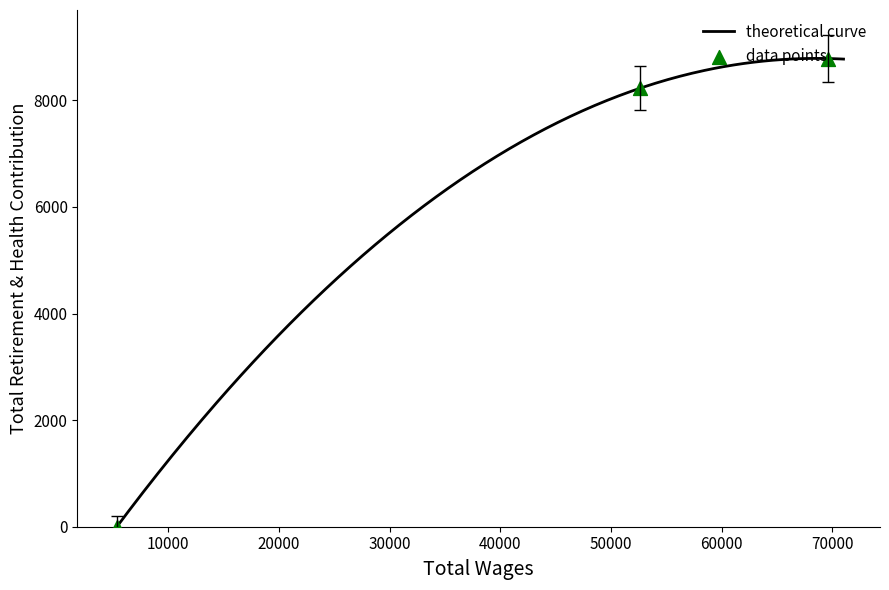

What is the change in value from 69606.0 to 52586.0?

-560